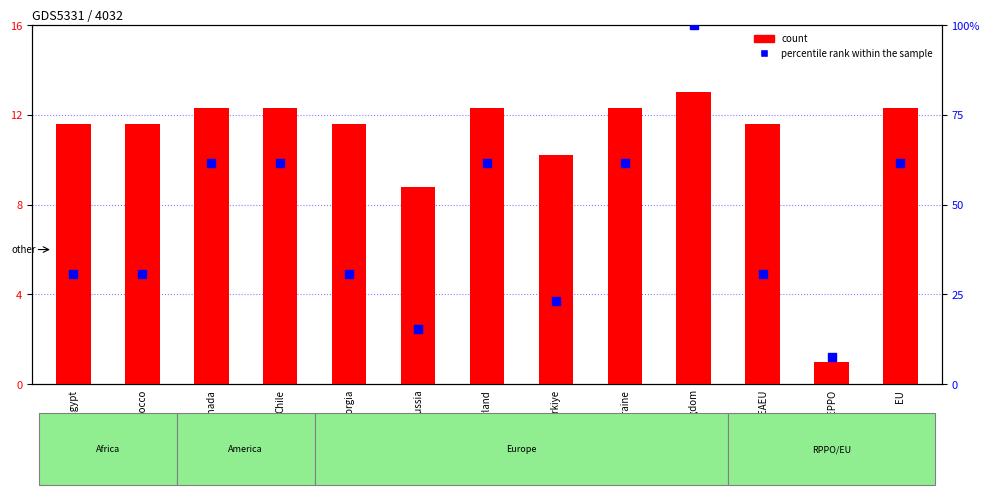

Which series has the largest total across all categories?

percentile rank within the sample